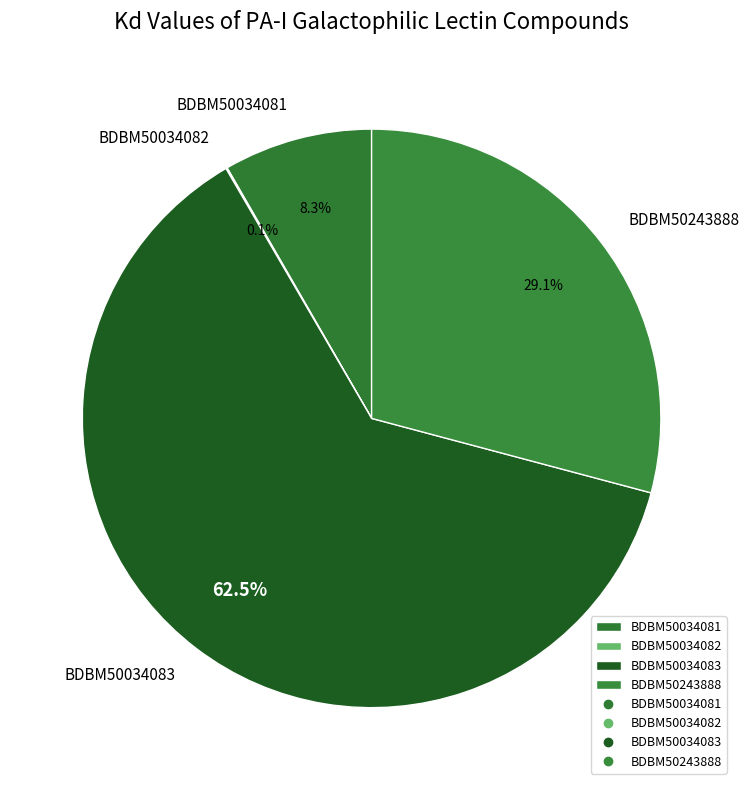

Between BDBM50034081 and BDBM50034083, which is larger?

BDBM50034083